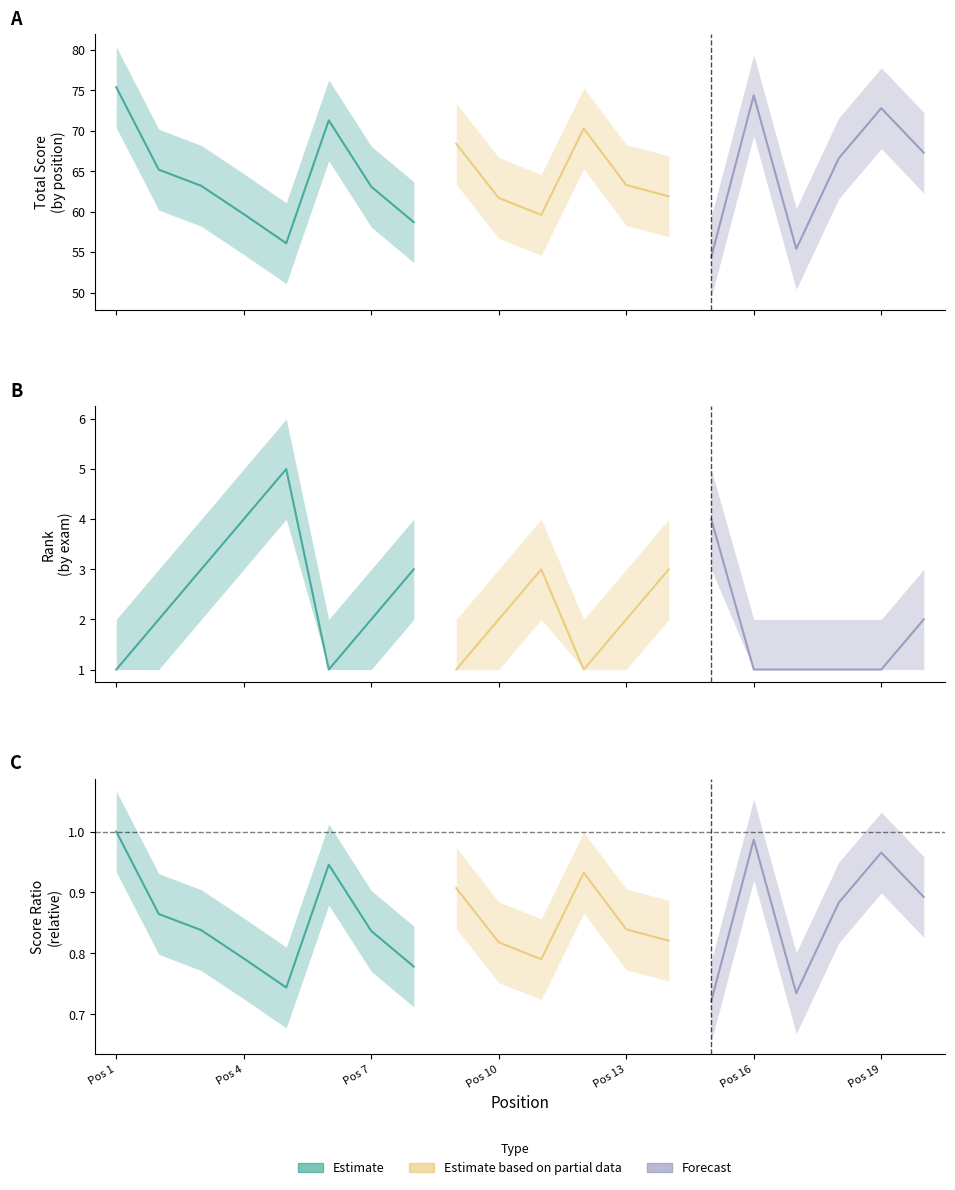

Which category has the highest value in the score_upper series?

1